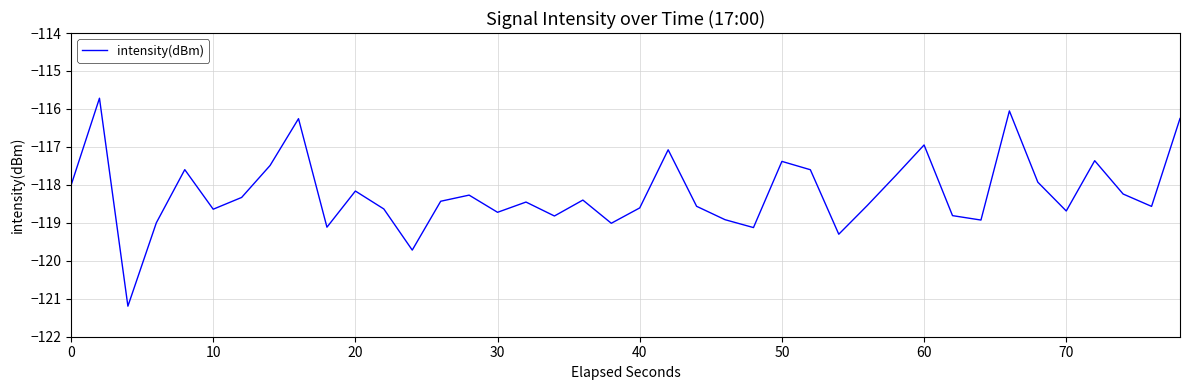

What is the minimum value shown in the chart?

-121.2